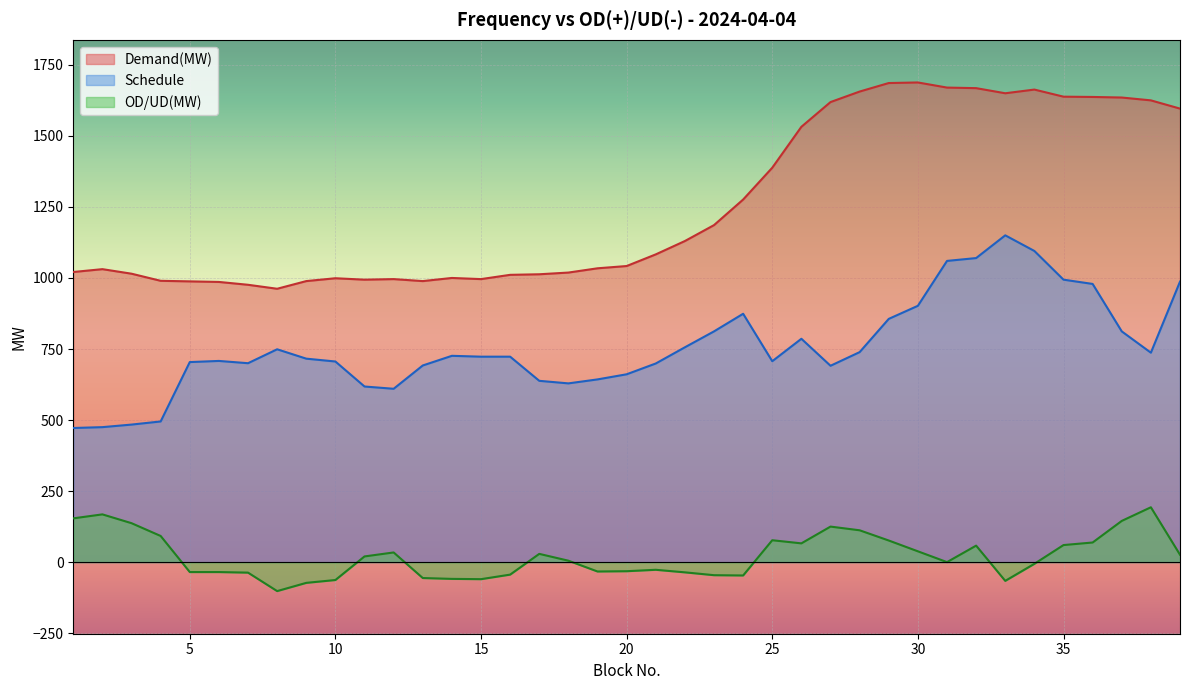

The Demand(MW) series shows 336 at 1. True or false?

False